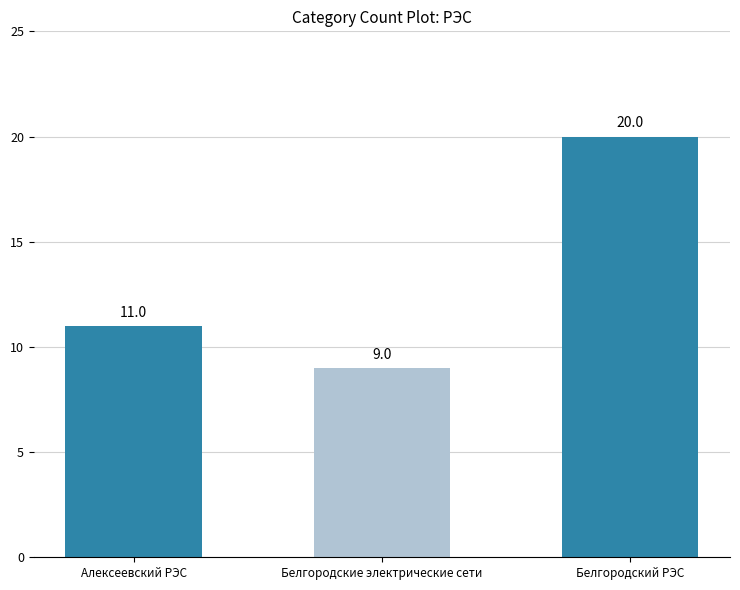

Rank the categories by value from highest to lowest.

Белгородский РЭС, Алексеевский РЭС, Белгородские электрические сети